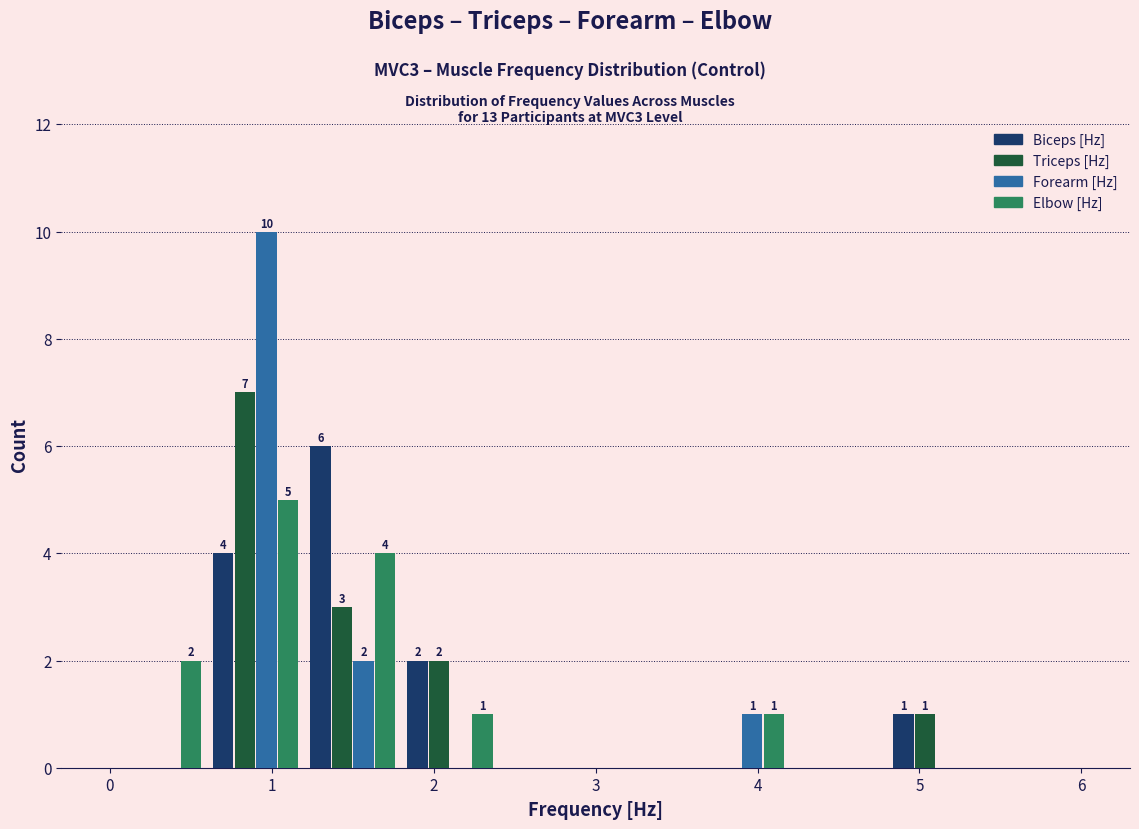

In the Triceps [Hz] series, which range on the x-axis has the tallest bar?

0.6 to 1.2